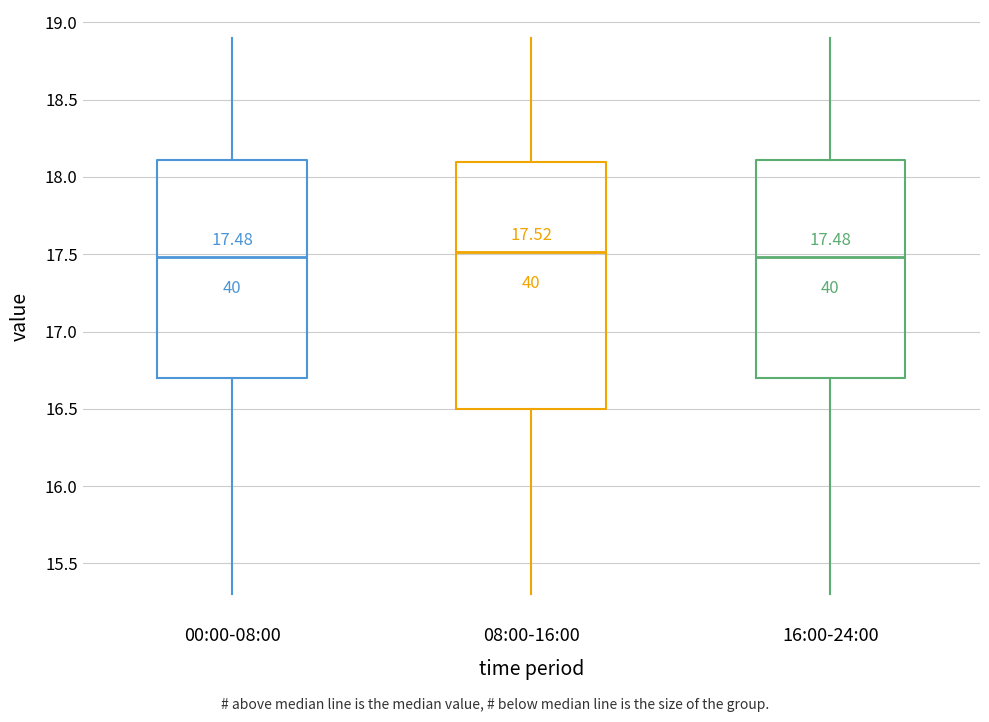

Comparing the boxes themselves (not the whiskers), which one is the tallest?

08:00-16:00